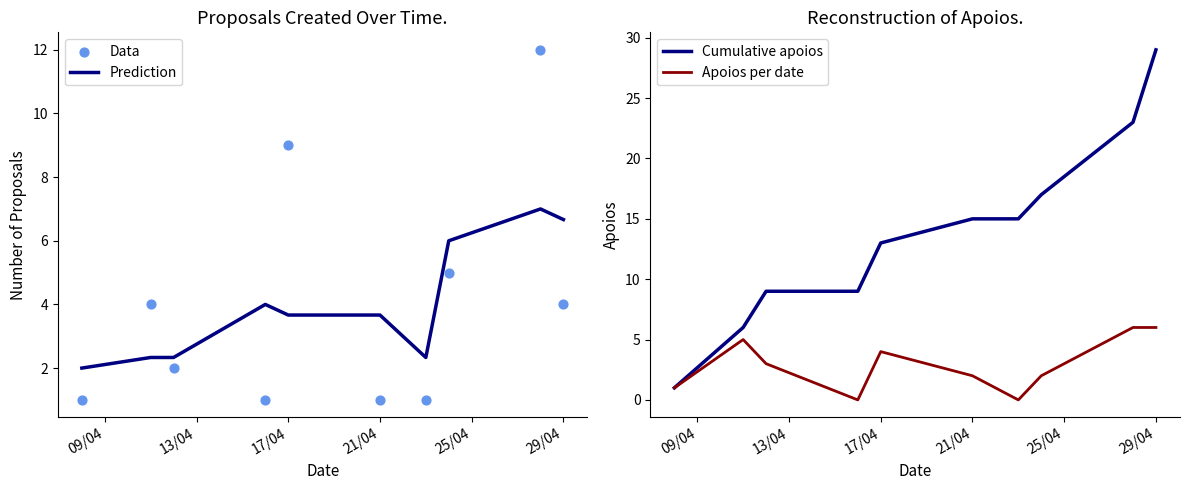

Which series contains the lowest Y value?

Apoios per date